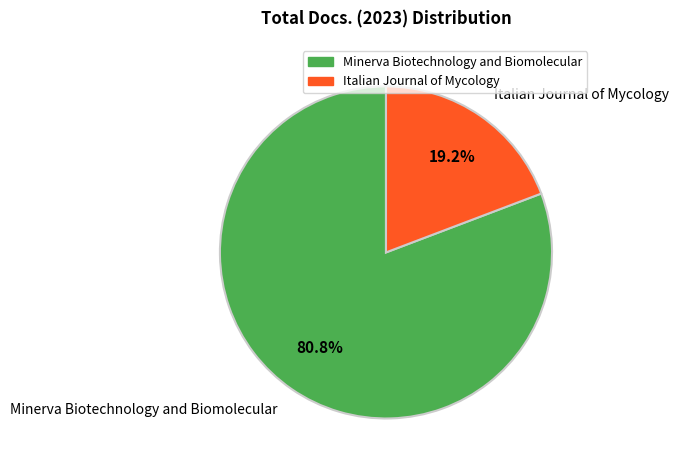

Does Italian Journal of Mycology account for over 50% of the chart?

No